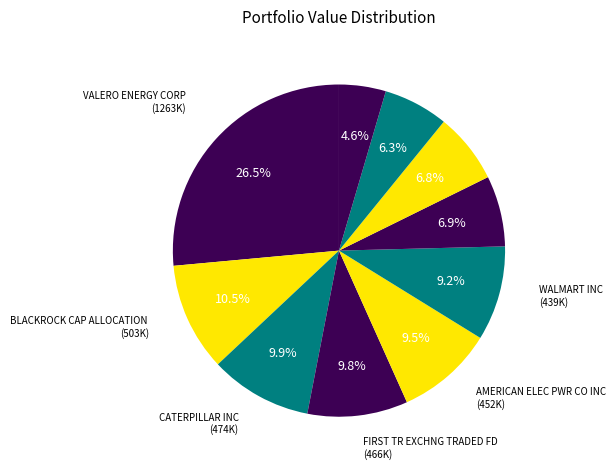

Count the number of slices in the pie.

10